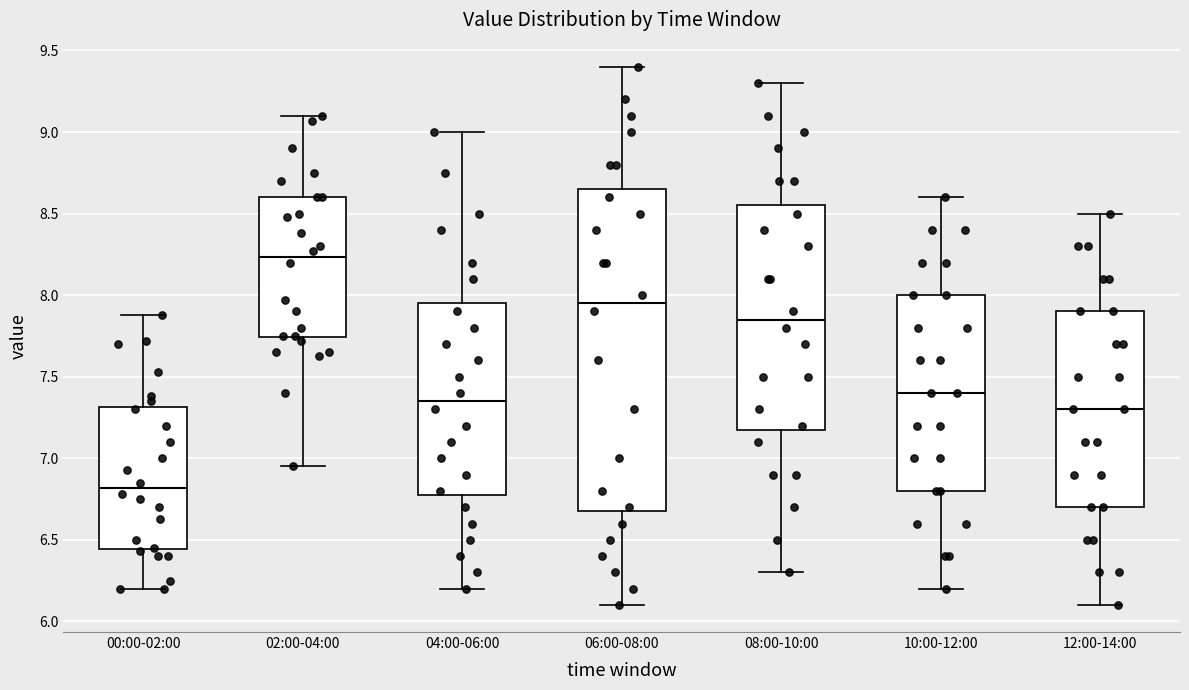

Reading left to right, read every box against the y-axis: the position of its median line, the range the box covers, and the ends of its whiskers. The values are not printed on the chart, so give them approximately, as read against the axis.

00:00-02:00: median 6.80, box 6.45 to 7.30, whiskers 6.20 to 7.90
02:00-04:00: median 8.25, box 7.75 to 8.60, whiskers 6.95 to 9.10
04:00-06:00: median 7.35, box 6.80 to 7.95, whiskers 6.20 to 9.00
06:00-08:00: median 7.95, box 6.70 to 8.65, whiskers 6.10 to 9.40
08:00-10:00: median 7.85, box 7.20 to 8.55, whiskers 6.30 to 9.30
10:00-12:00: median 7.40, box 6.80 to 8.00, whiskers 6.20 to 8.60
12:00-14:00: median 7.30, box 6.70 to 7.90, whiskers 6.10 to 8.50